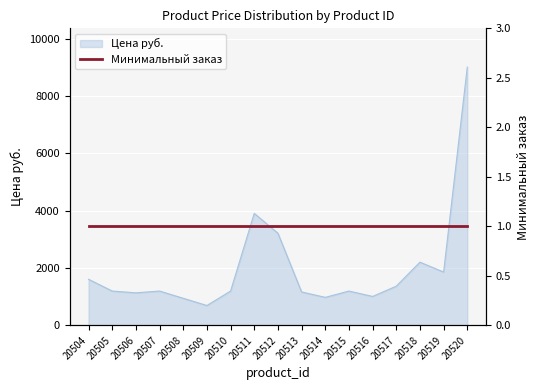

Where is the first local minimum?

20506